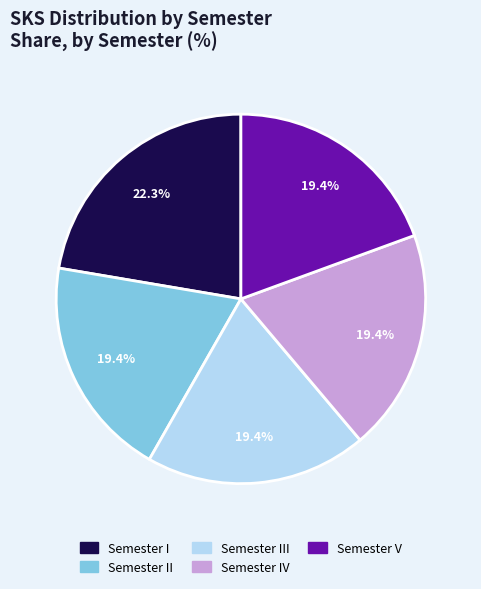

Is there a majority slice in this chart?

No